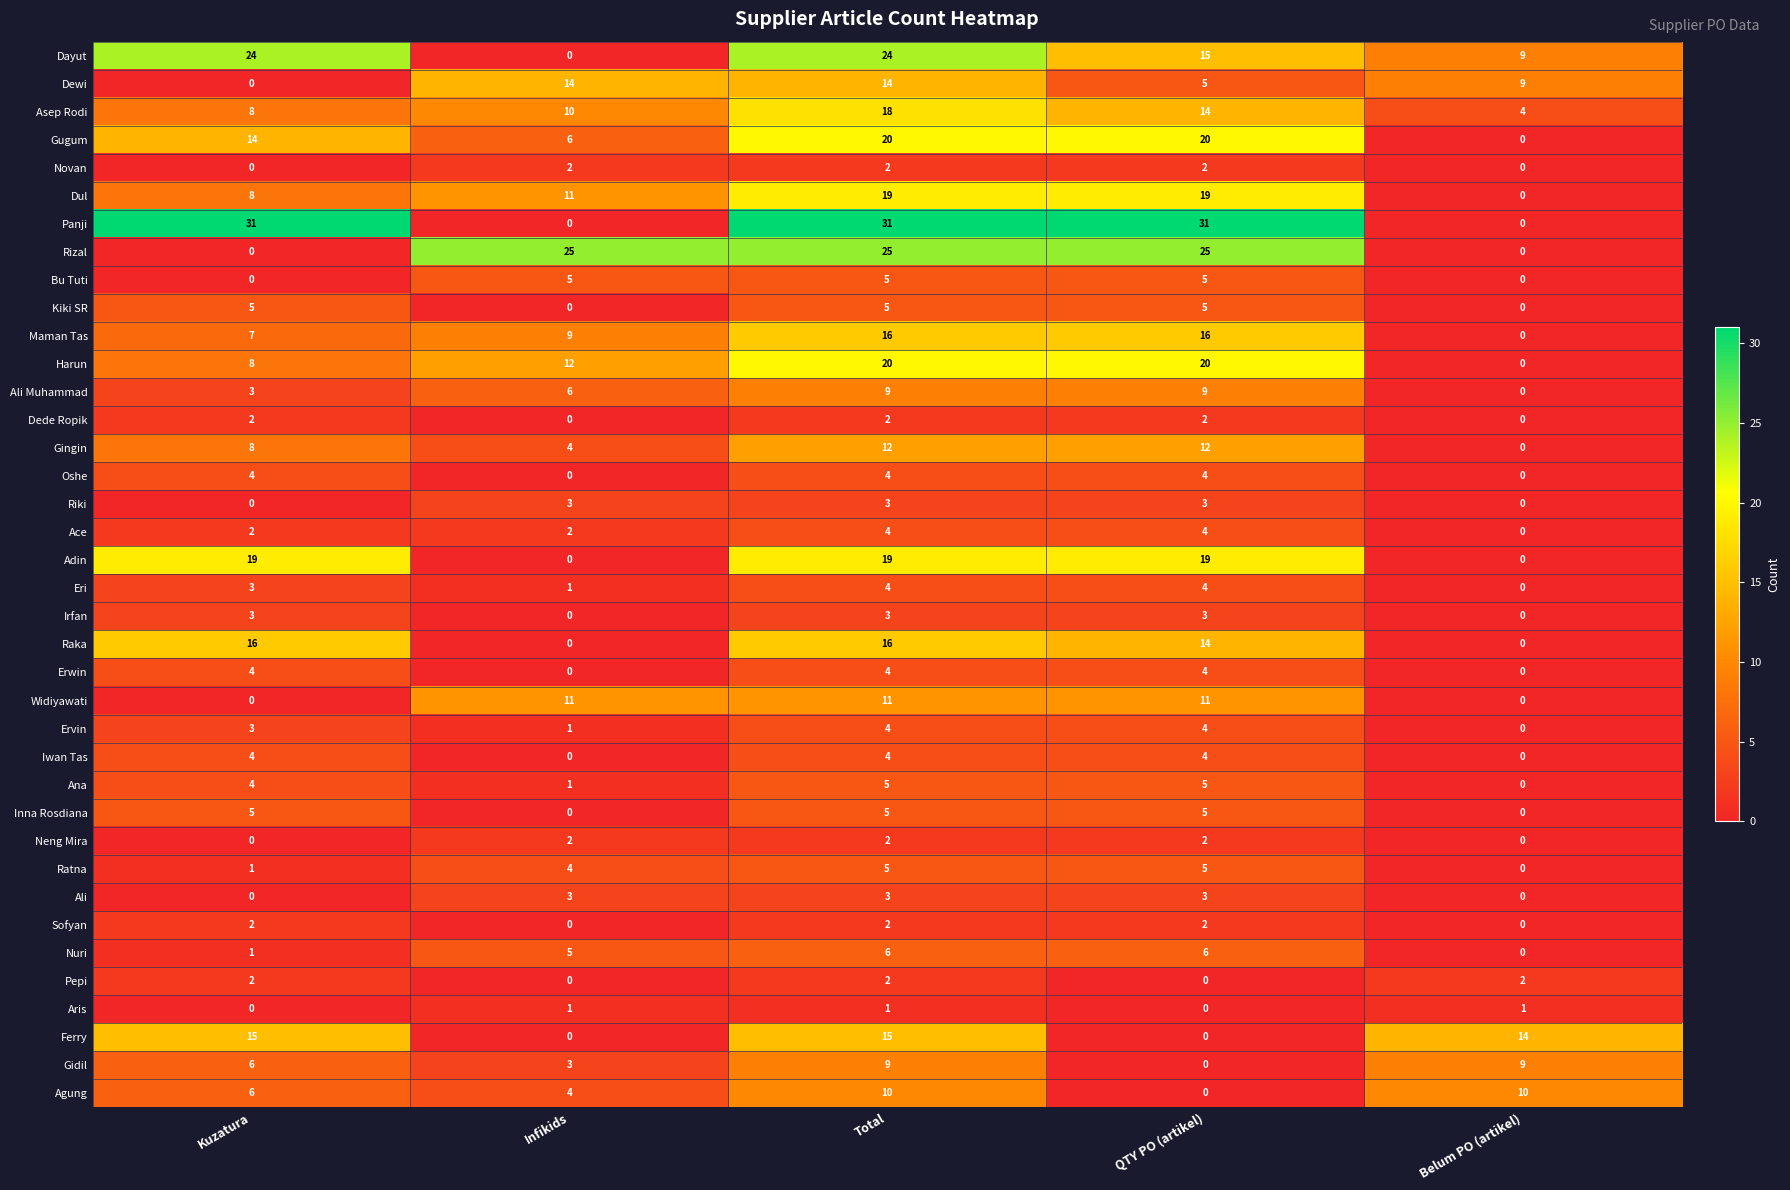

Between Total and QTY PO (artikel), which series saw the biggest shift?

Ferry